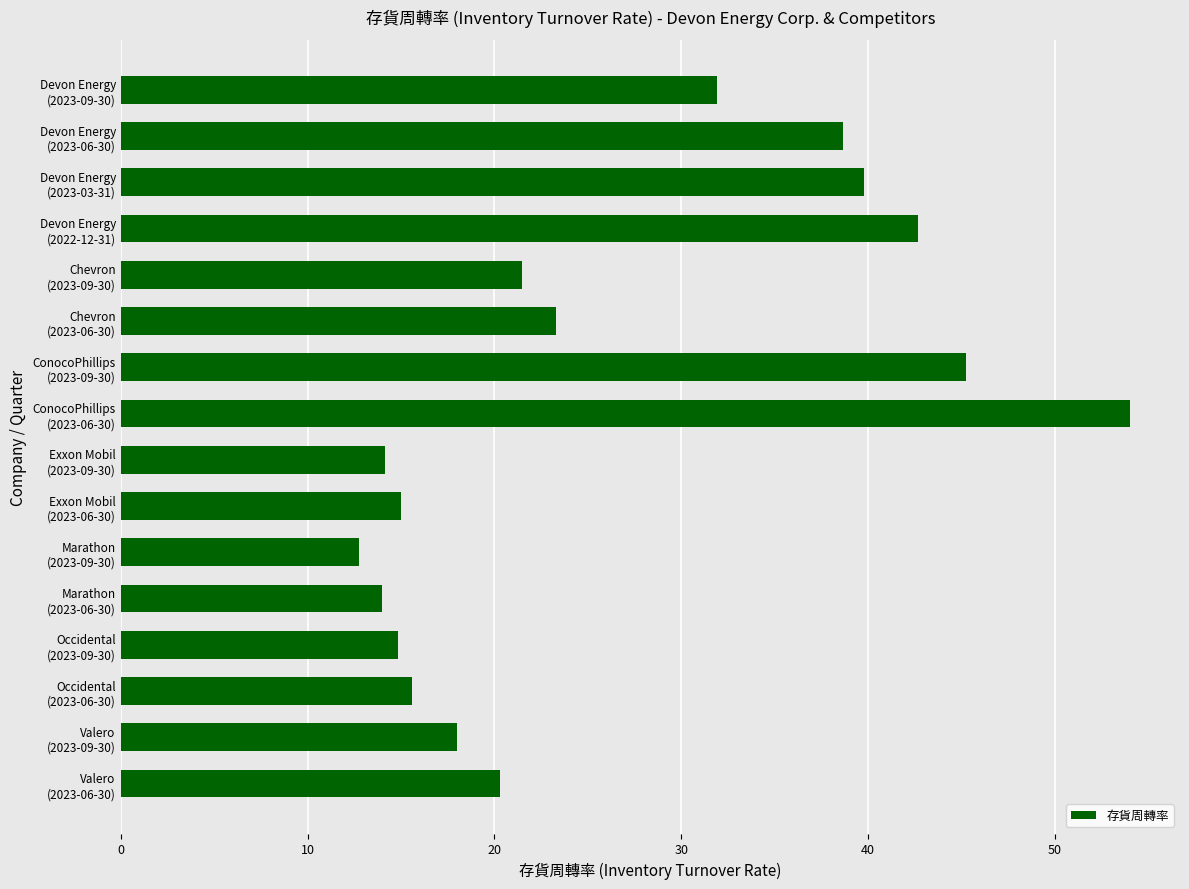

Which label corresponds to the largest value in the chart?

ConocoPhillips
(2023-06-30)